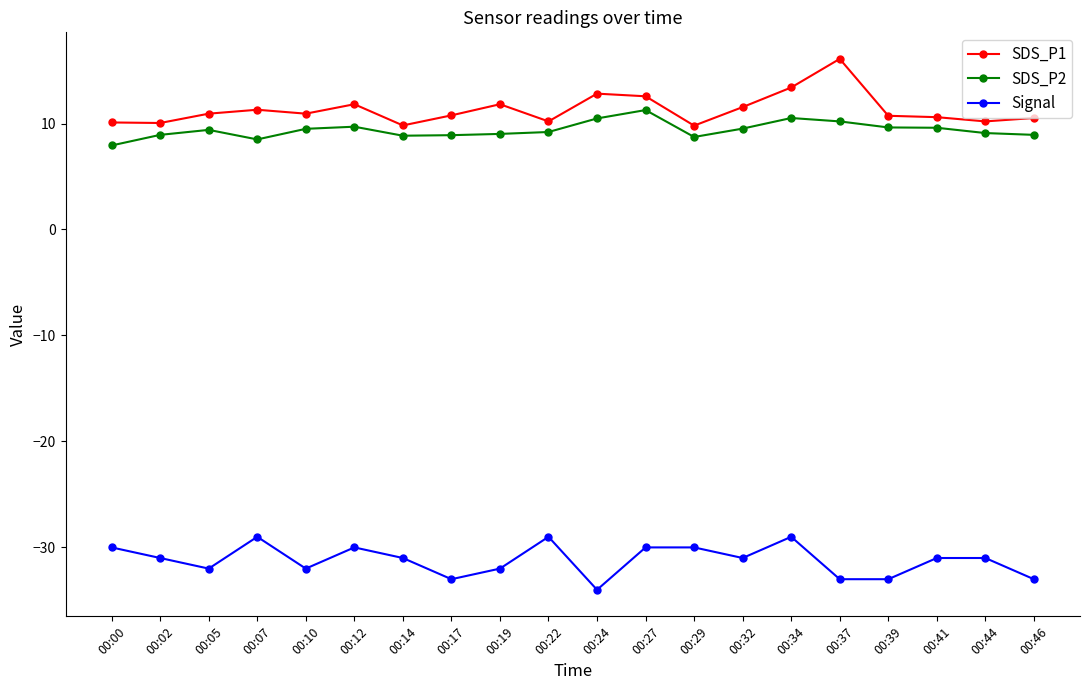

At 00:41, list the series in order from largest to smallest.

SDS_P1, SDS_P2, Signal